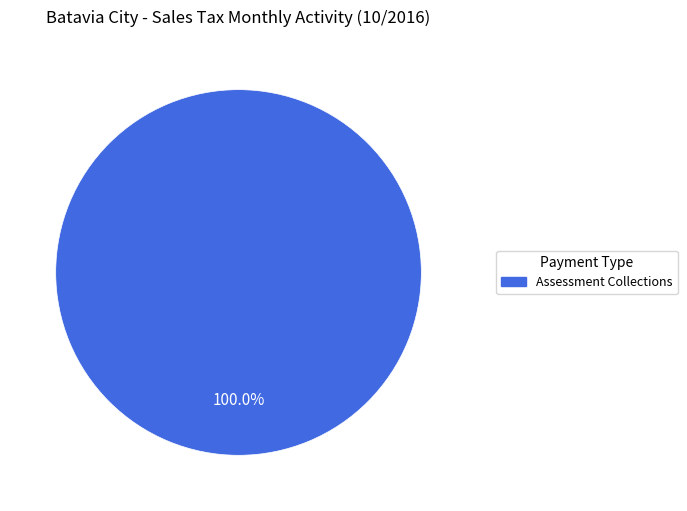

How many segments does this pie chart have?

1